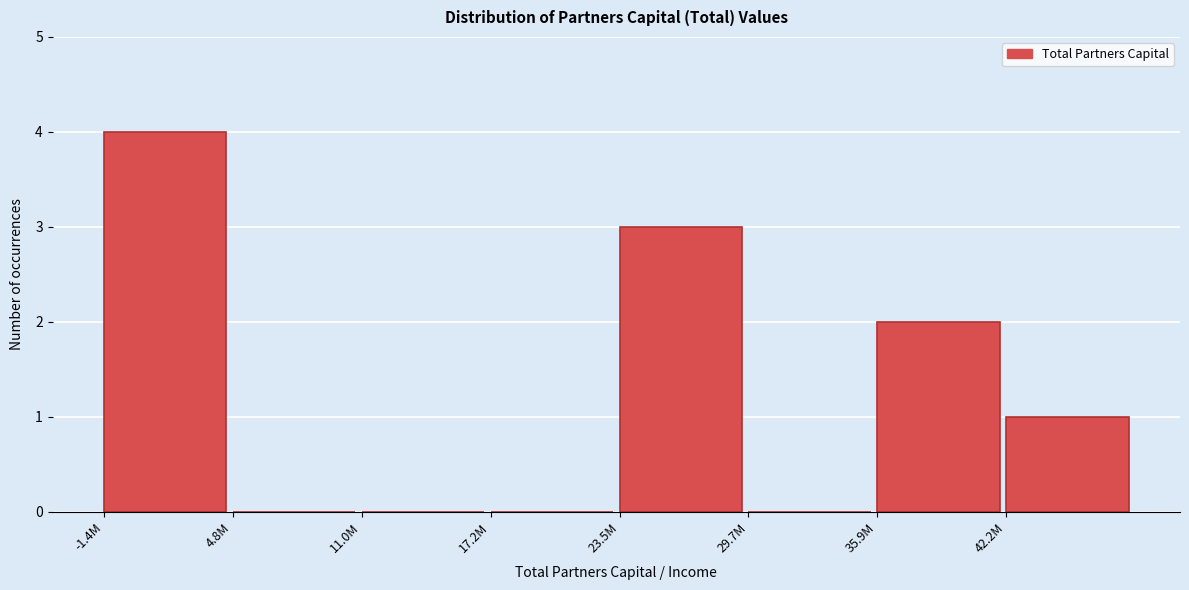

Reading left to right, list all the values displayed in this chart.

-1.4M=4	4.8M=0	11.0M=0	17.2M=0	23.5M=3	29.7M=0	35.9M=2	42.2M=1